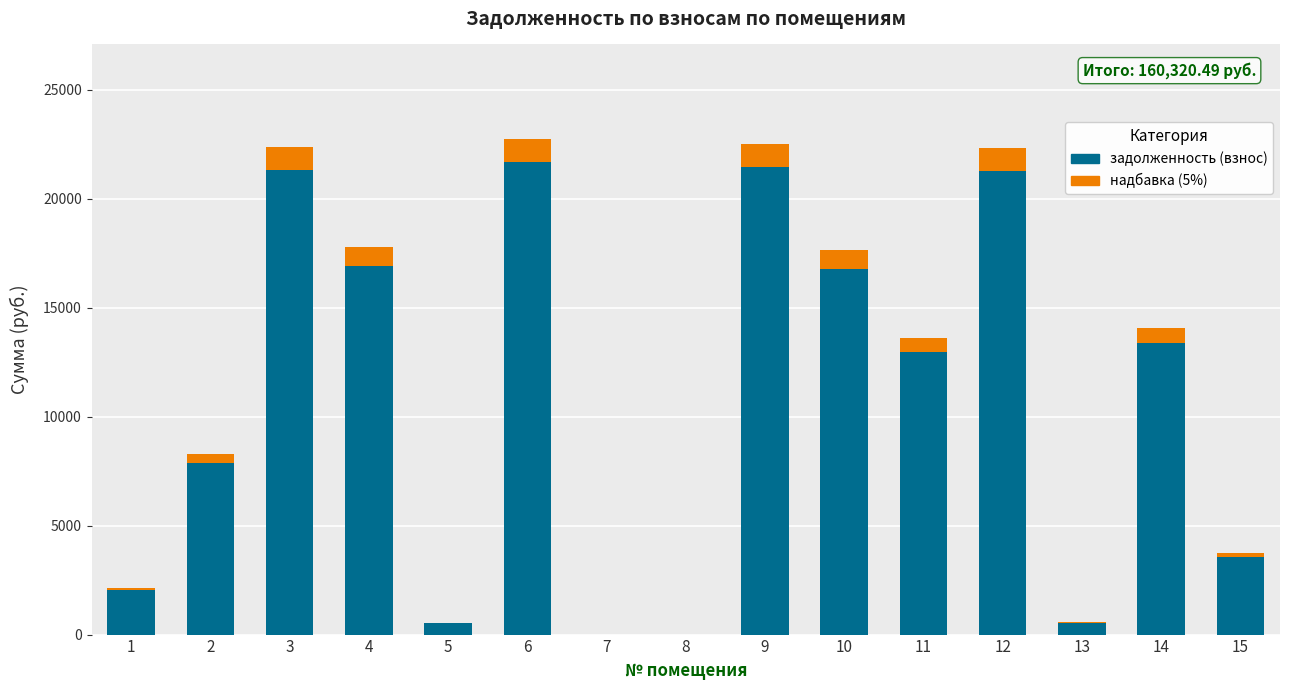

What are all the series names shown in the legend?

задолженность (взнос), надбавка (5%)